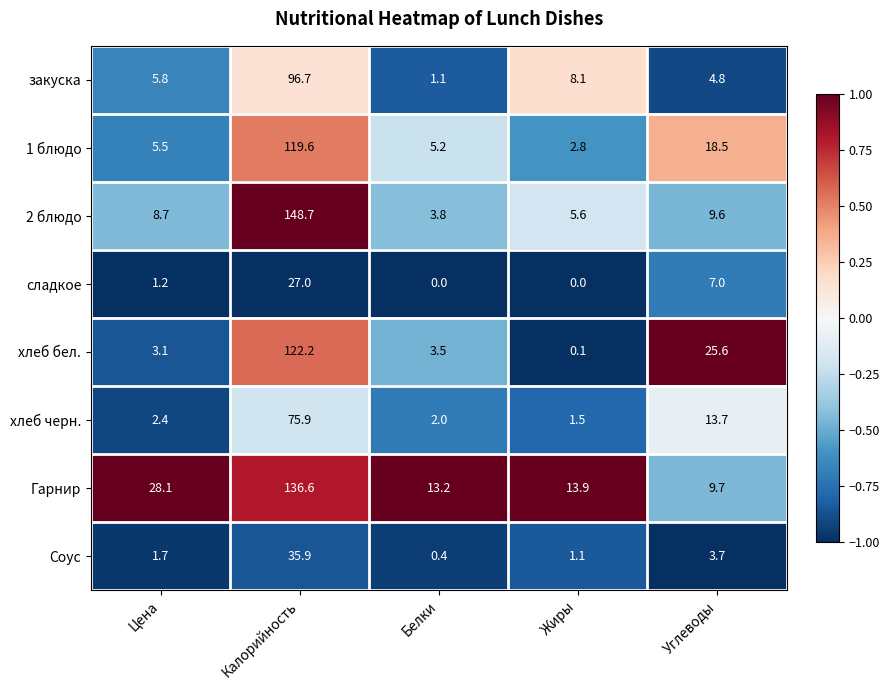

Which series has the largest range (max minus min)?

2 блюдо